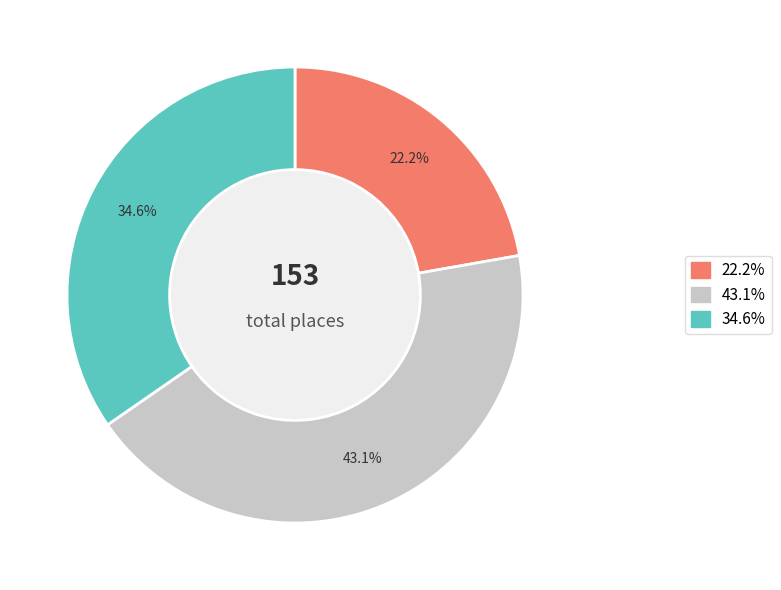

Count the number of slices in the pie.

3